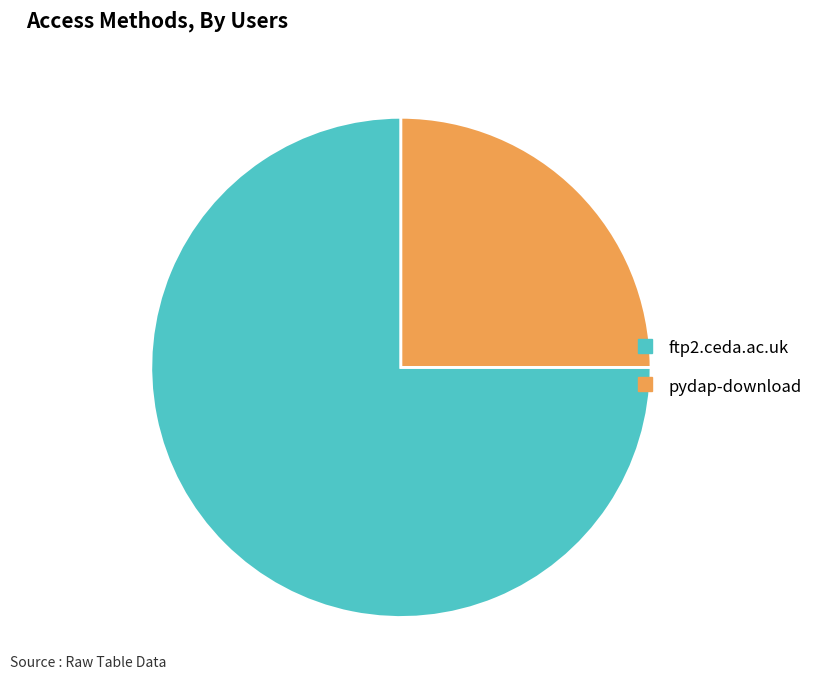

Is it true that ftp2.ceda.ac.uk is 70% of the pie?

False